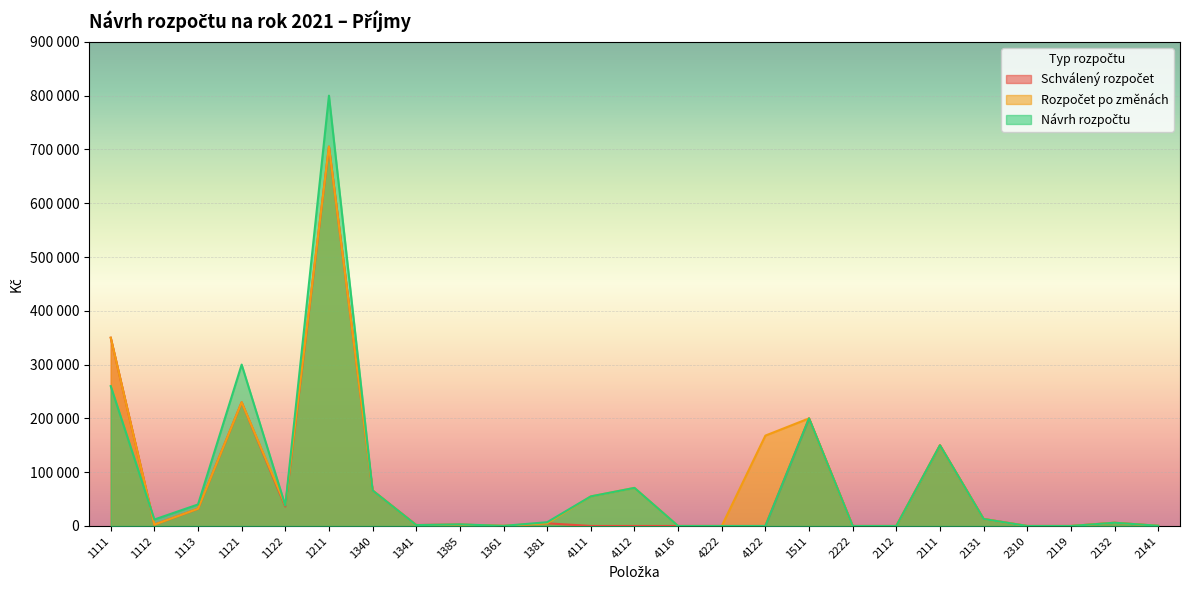

True or false: Rozpočet po změnách and Schválený rozpočet cross at least once.

False